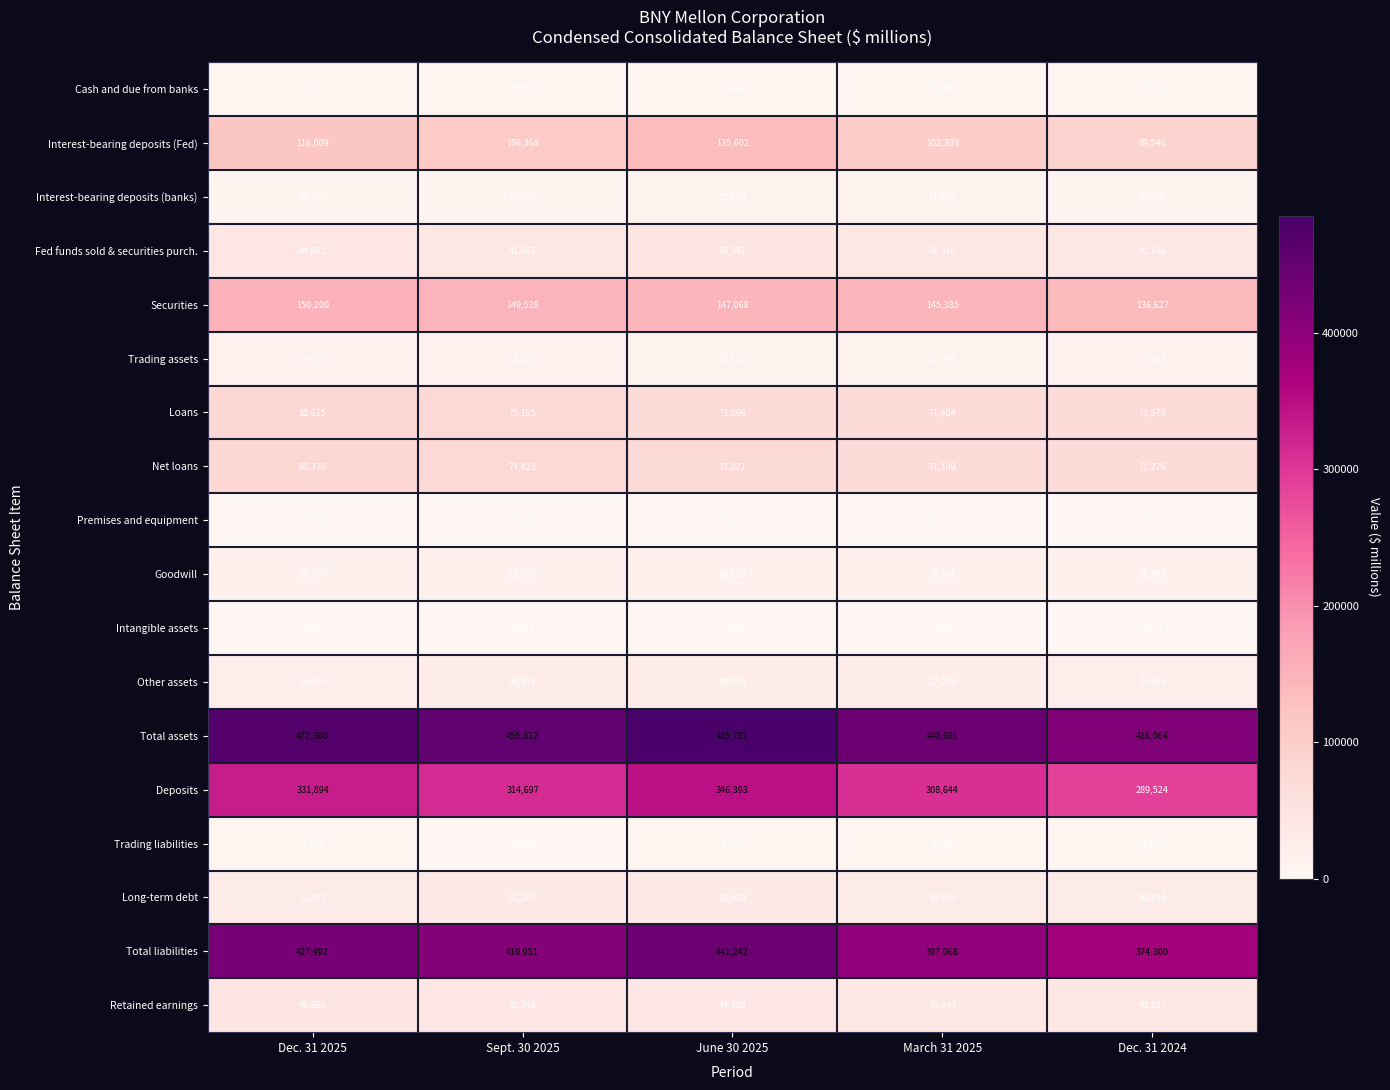

Rank the series by their maximum value, from highest to lowest.

Total assets, Total liabilities, Deposits, Securities, Interest-bearing deposits (Fed), Loans, Net loans, Retained earnings, Fed funds sold & securities purch., Long-term debt, Other assets, Goodwill, Trading assets, Interest-bearing deposits (banks), Trading liabilities, Cash and due from banks, Premises and equipment, Intangible assets